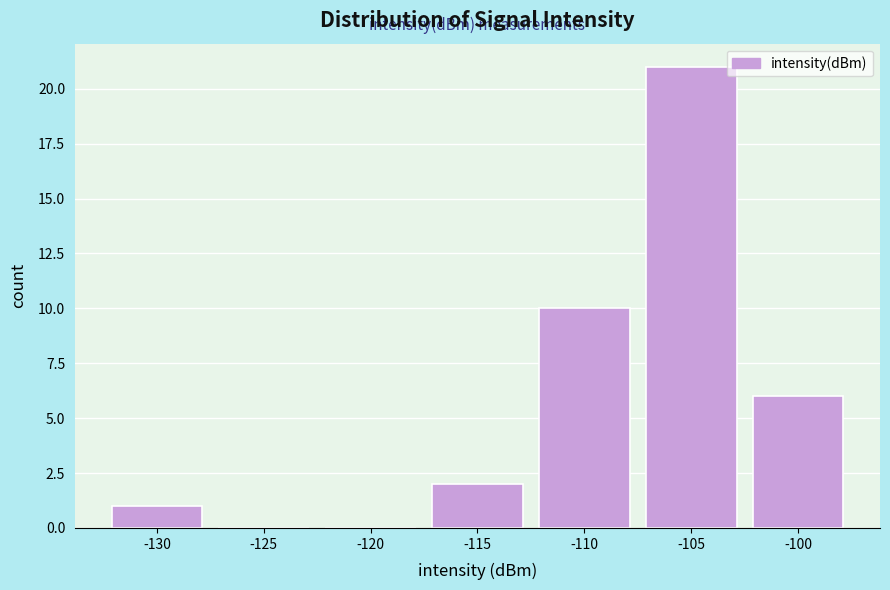

Reading left to right, list all the values displayed in this chart.

-130=1	-125=0	-120=0	-115=2	-110=10	-105=21	-100=6